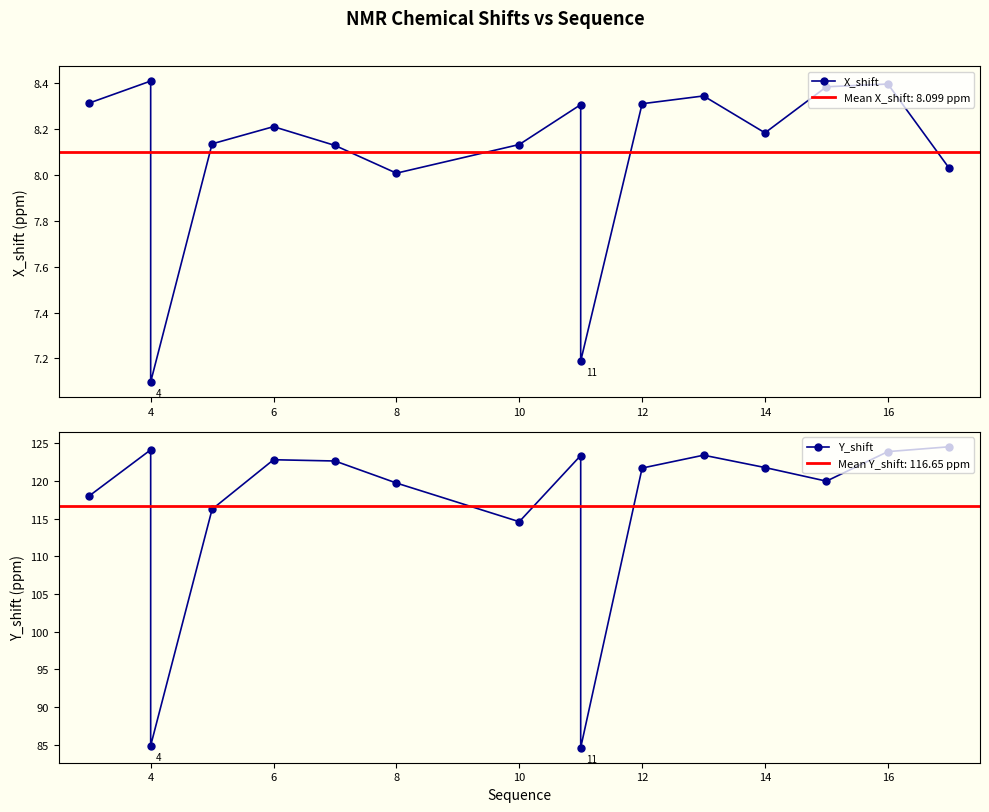

How many data points in X_shift are less than 8?

2